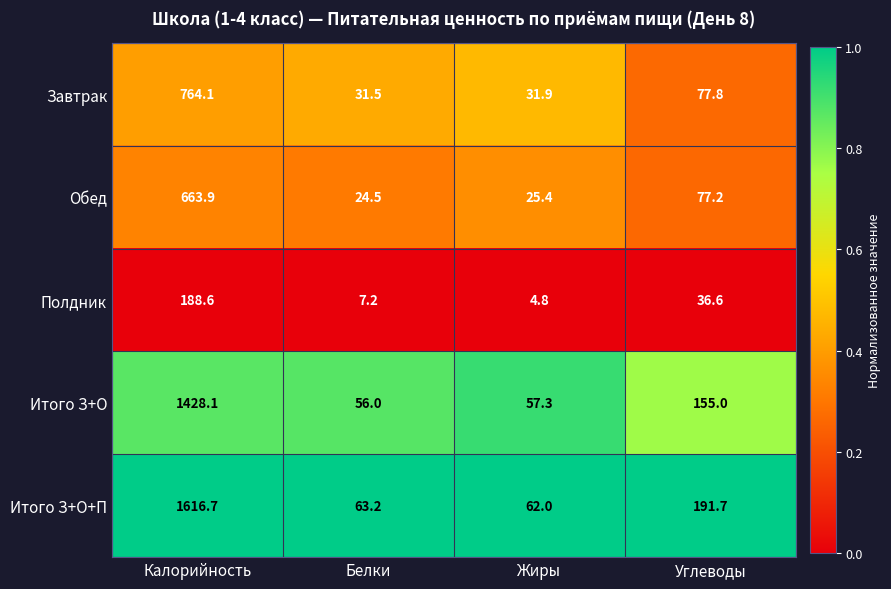

At which label is Обед closest to 344?

Углеводы